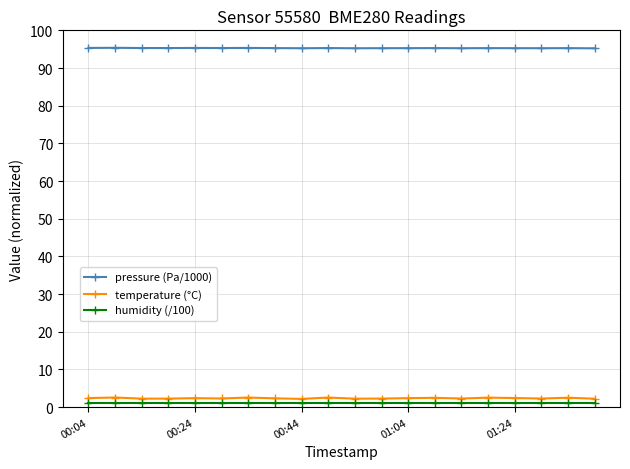

Which series has the largest total across all categories?

pressure (Pa/1000)